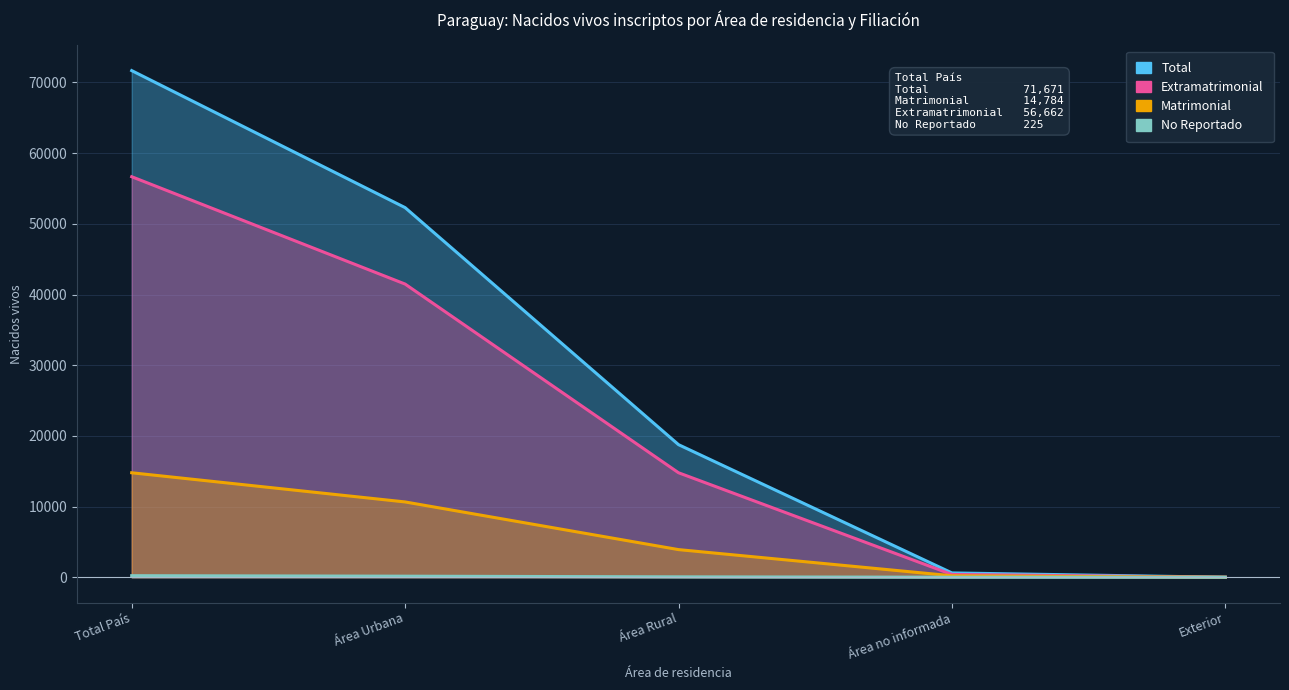

True or false: No Reportado and Matrimonial cross at least once.

False